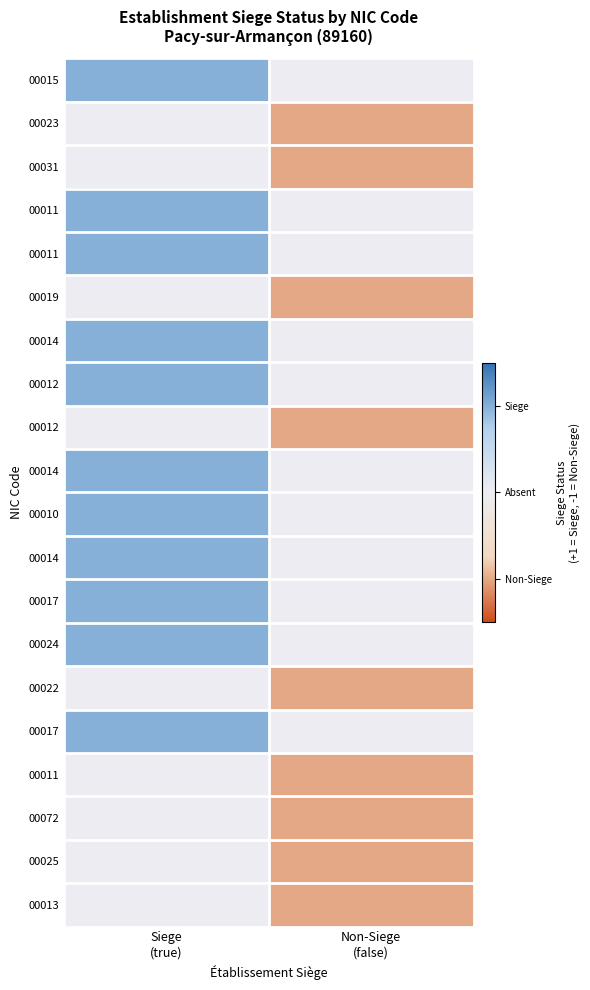

At which category does the chart reach its minimum across all series?

Non-Siege
(false)